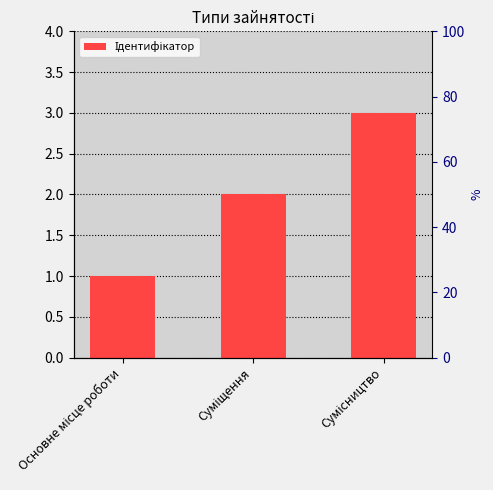

Where does the data first go above 2?

Сумісництво